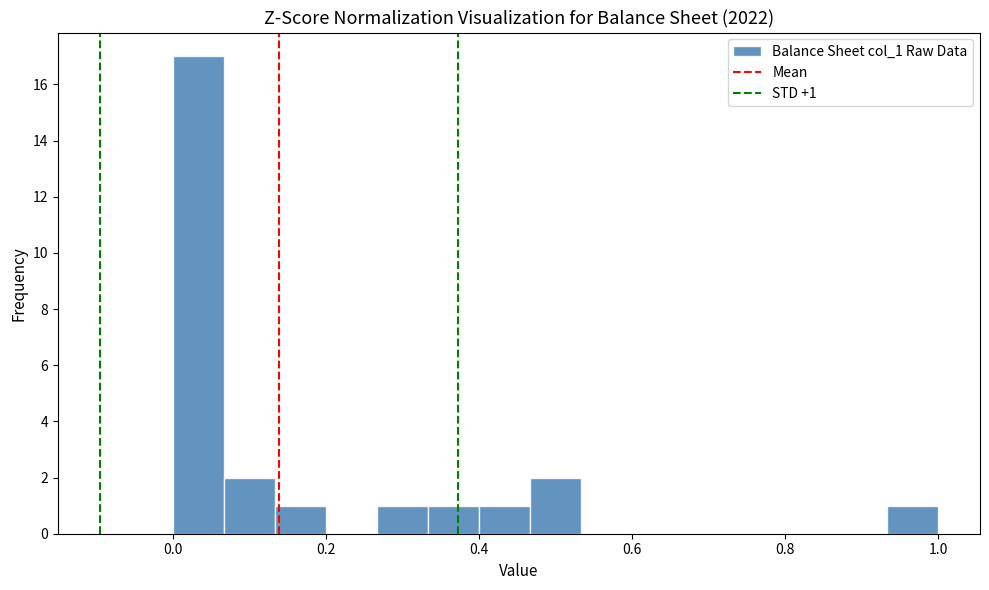

Around what value on the x-axis is the tallest bar? Give the approximate position of its centre, as read against the axis.

0.04